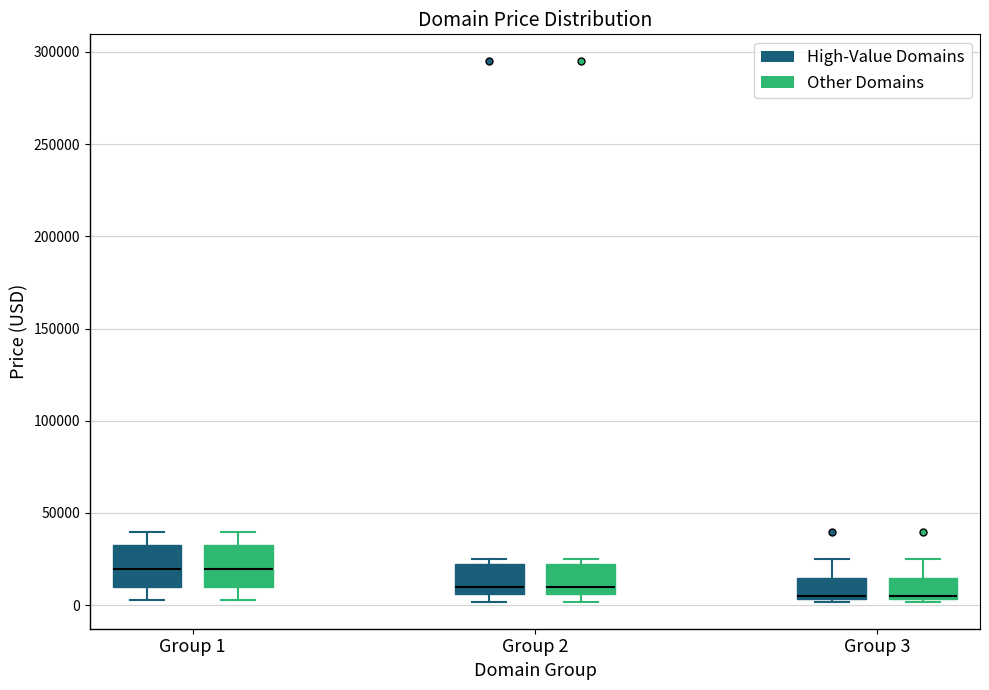

Reading left to right, transcribe this box plot: for each box, give where its median line is, the range the box spans, and where its two whiskers end, as read against the y-axis. The values are not printed on the chart, so give them approximately, as read against the axis.

Group 1 (High-Value Domains): median 20000, box 10000 to 30000, whiskers 5000 to 40000
Group 1 (Other Domains): median 20000, box 10000 to 30000, whiskers 5000 to 40000
Group 2 (High-Value Domains): median 10000, box 5000 to 20000, whiskers 0 to 25000
Group 2 (Other Domains): median 10000, box 5000 to 20000, whiskers 0 to 25000
Group 3 (High-Value Domains): median 5000, box 5000 to 15000, whiskers 0 to 25000
Group 3 (Other Domains): median 5000, box 5000 to 15000, whiskers 0 to 25000